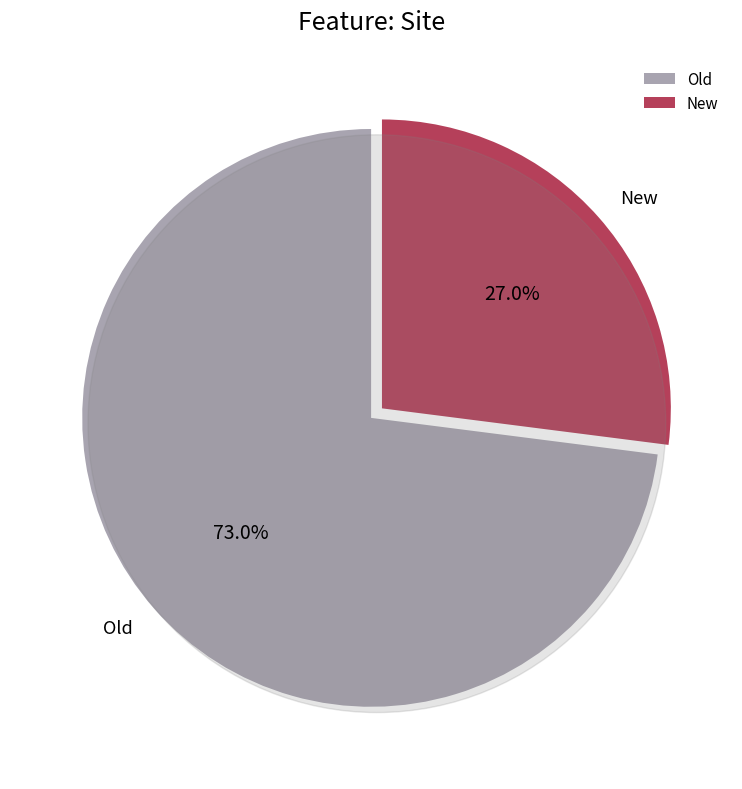

Which category has the biggest portion of the pie?

Old